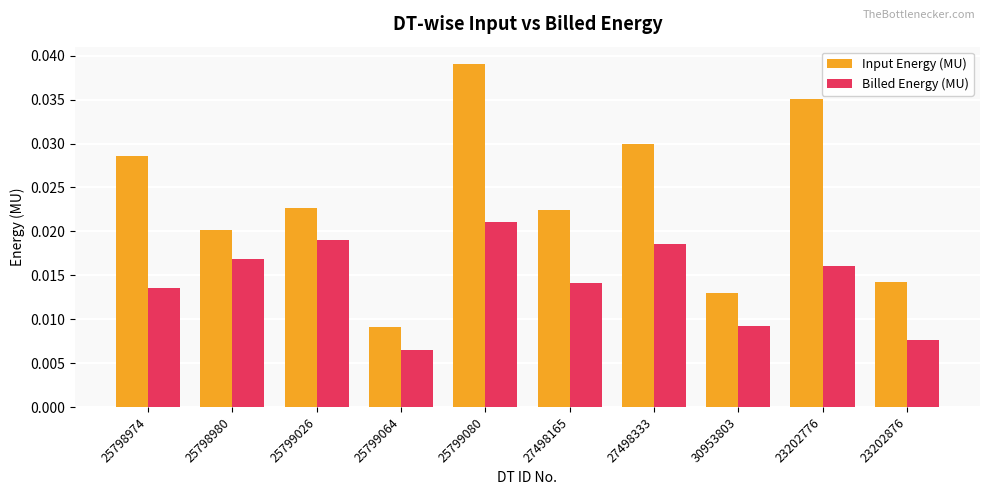

Which category has the highest value in the Billed Energy (MU) series?

25799080